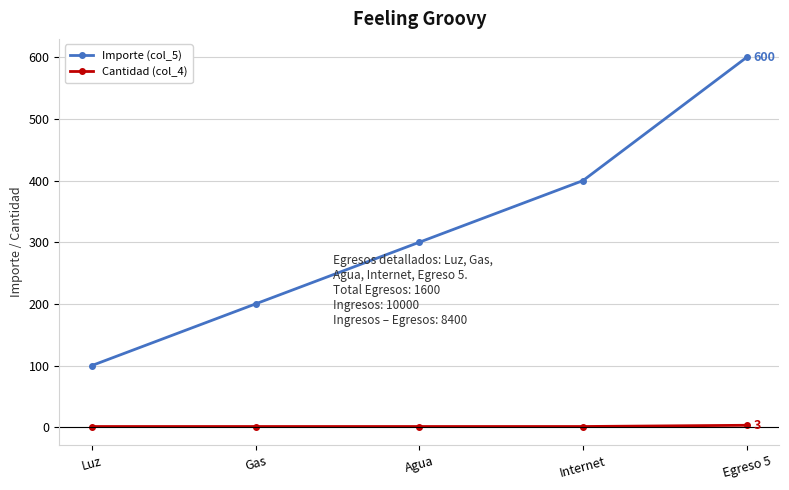

True or false: Importe (col_5) and Cantidad (col_4) intersect in this chart.

False